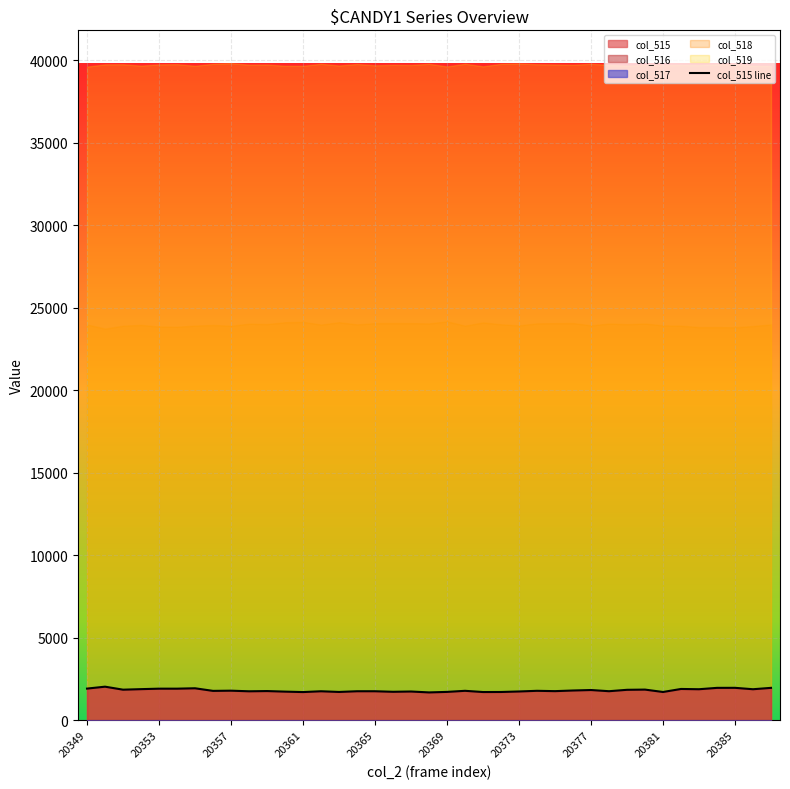

Count the number of values greater than 1780.

18